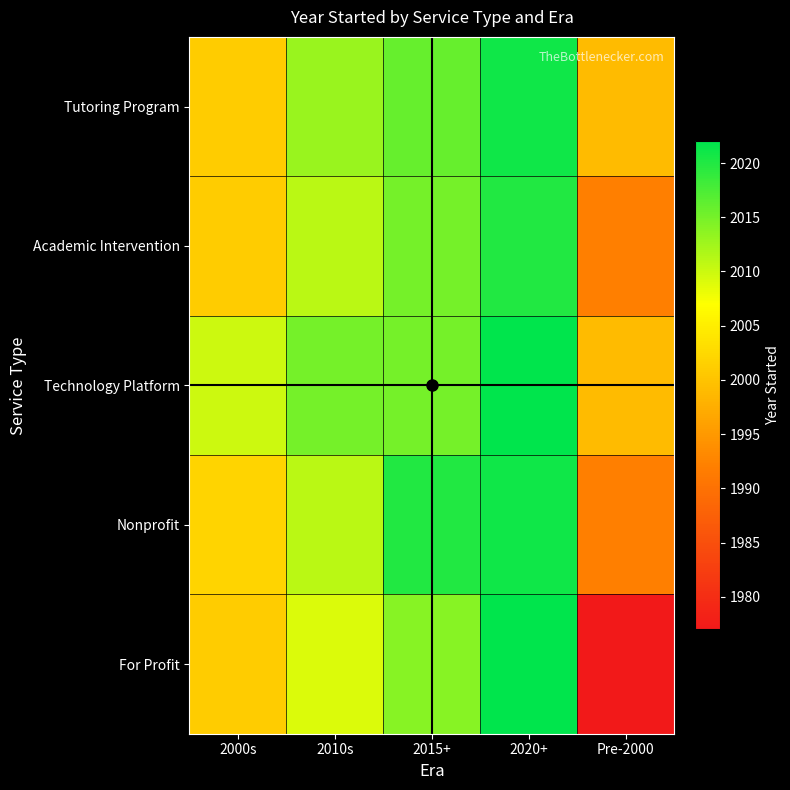

At how many categories does at least one series exceed 2011?

3